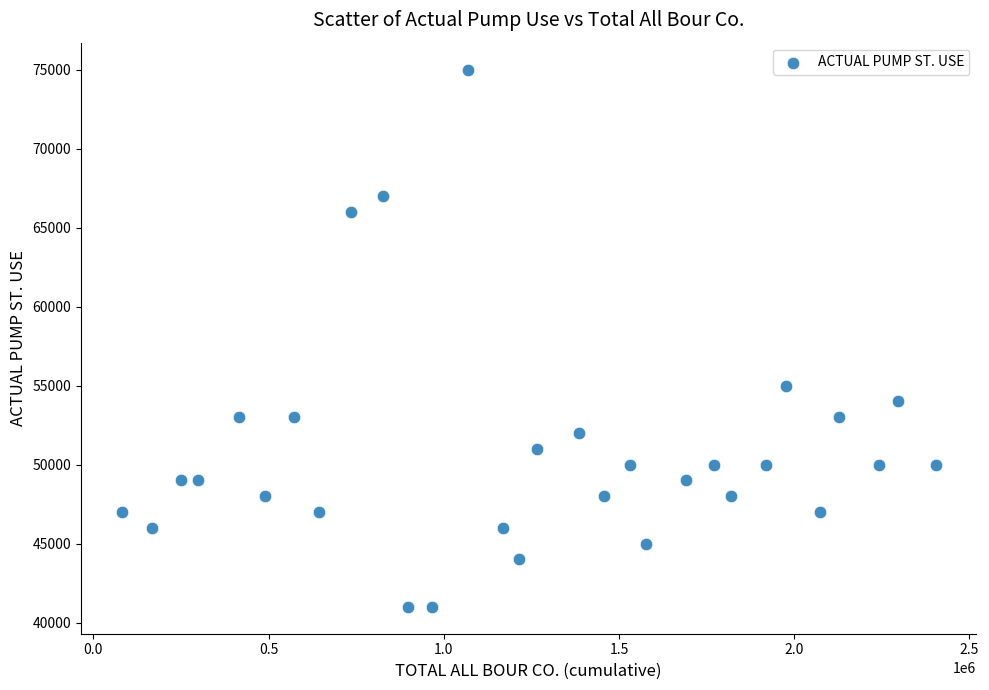

What is the range of Y values (max minus min)?

34000